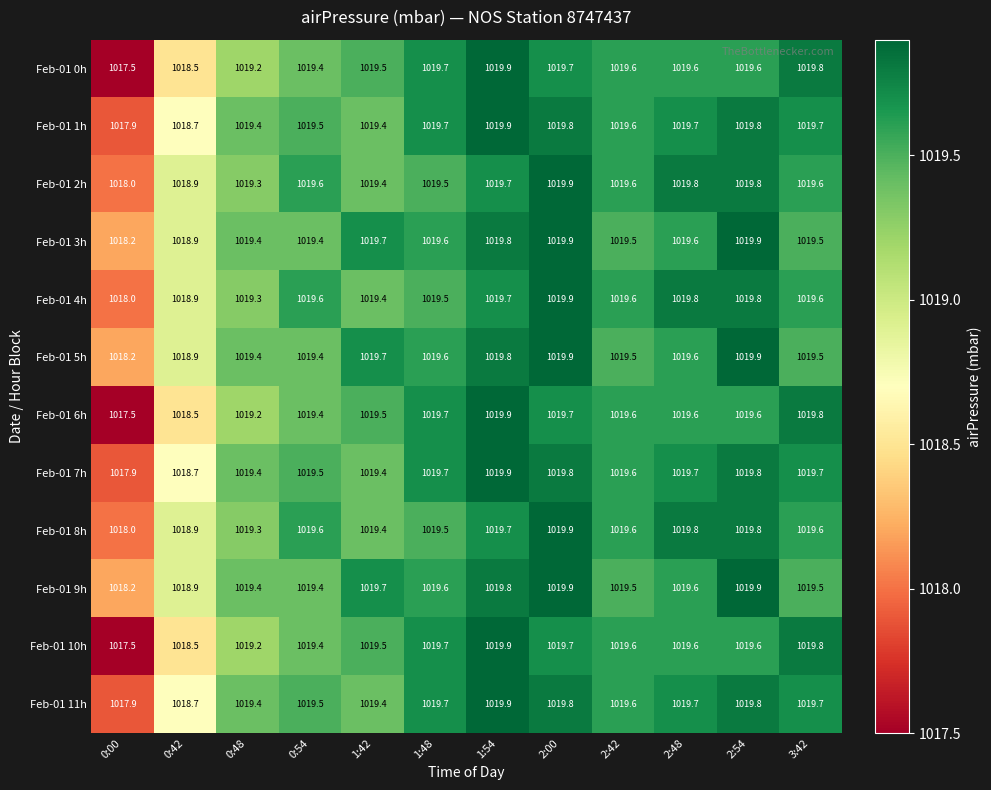

What is the total value across all series at 2:00?

12237.9